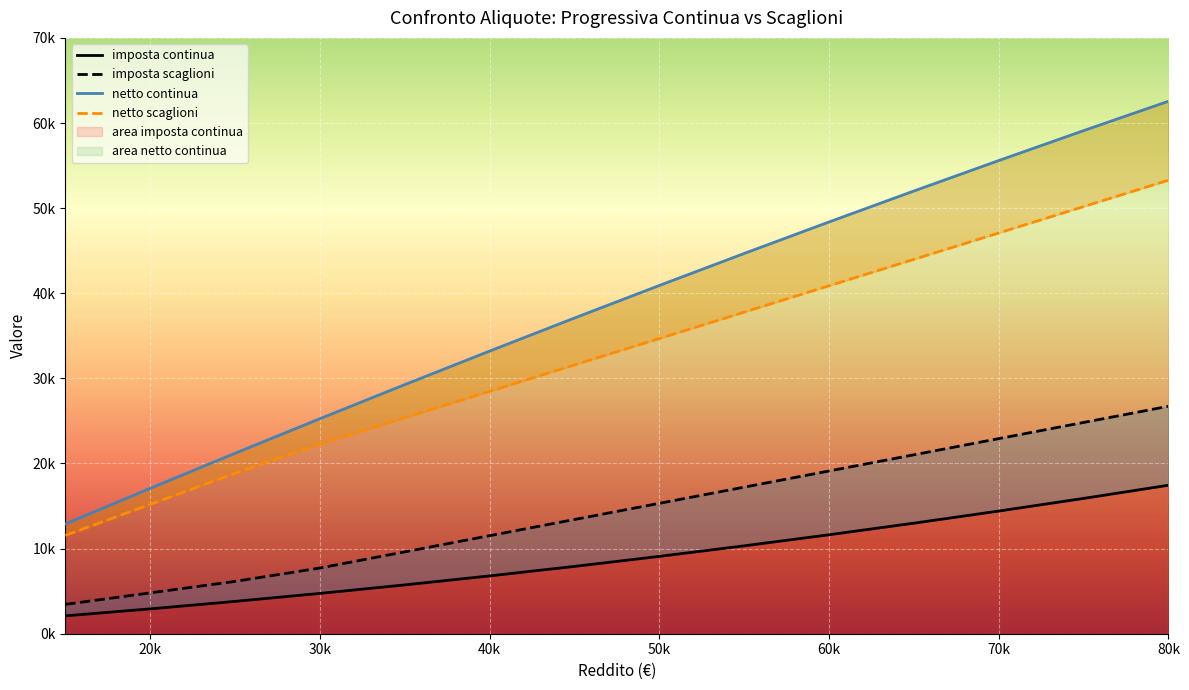

True or false: netto continua and aliquota scaglioni intersect in this chart.

False